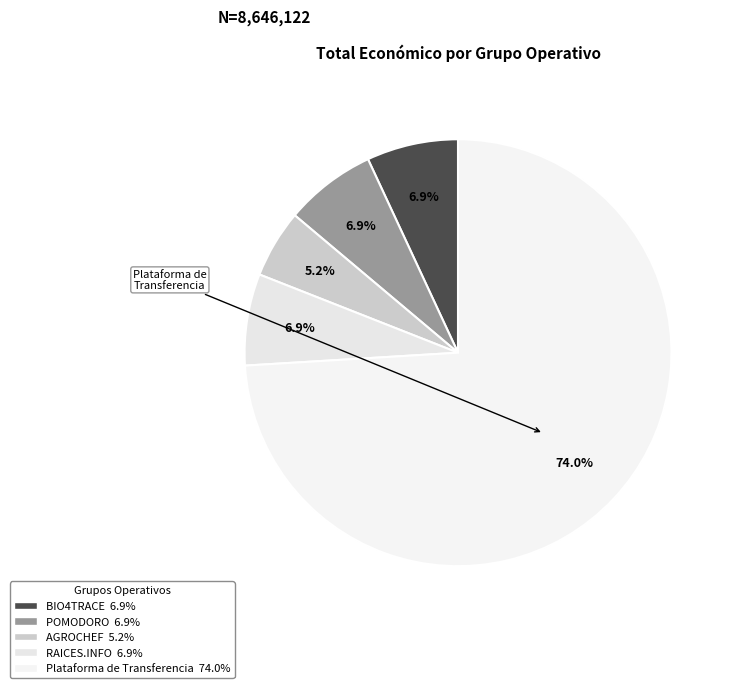

How many slices are in this pie chart?

5